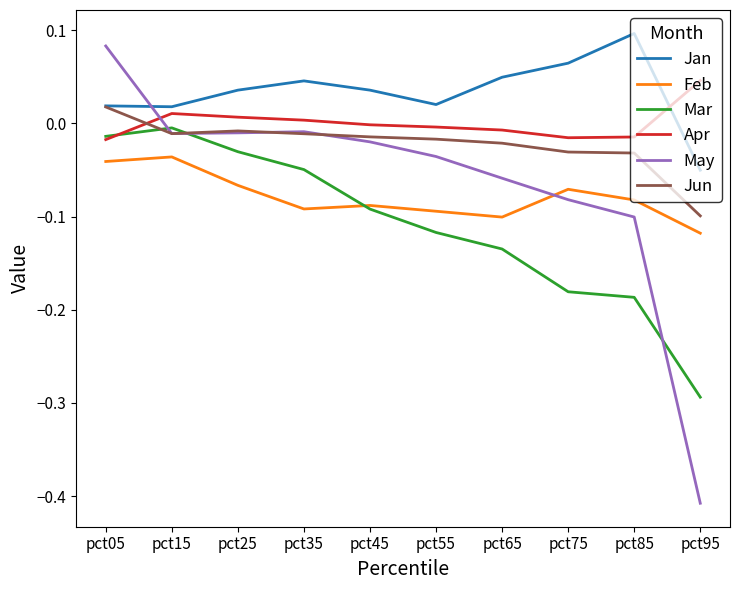

Is the value of Jan at pct75 greater than the value of Apr at pct65?

Yes